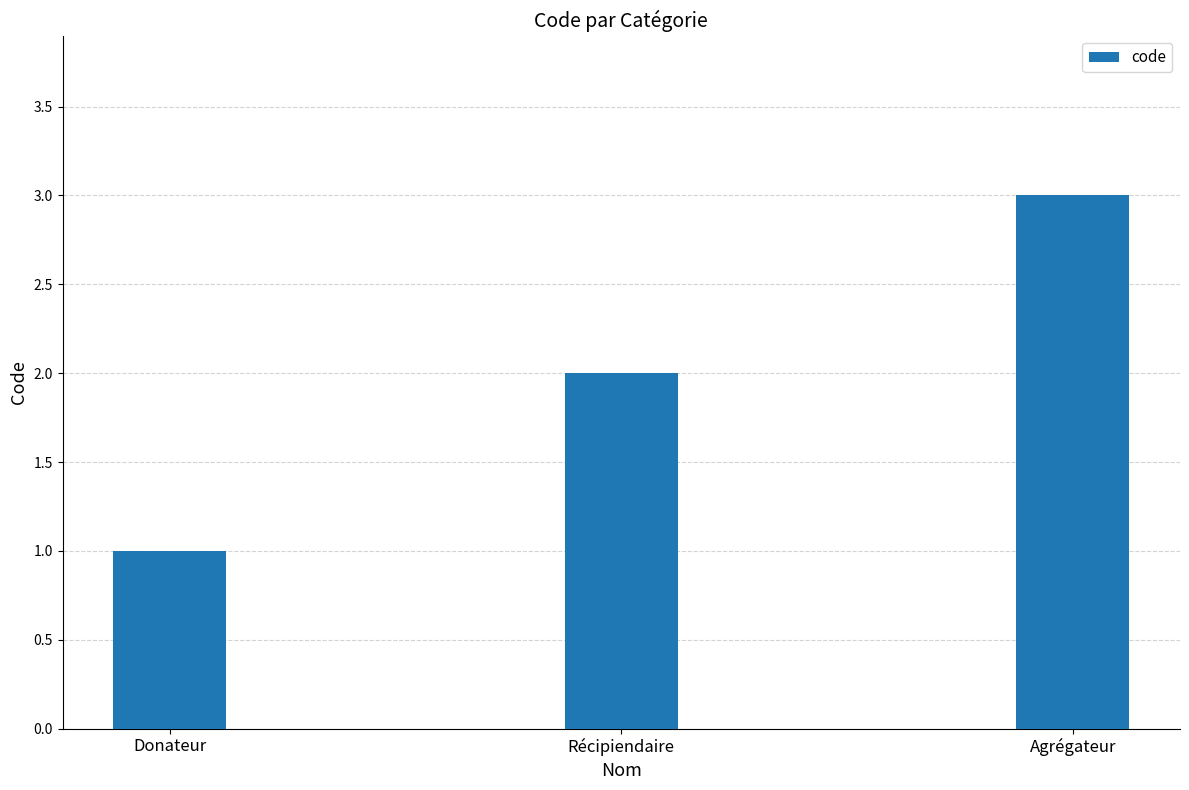

What value does the data have at Donateur?

1